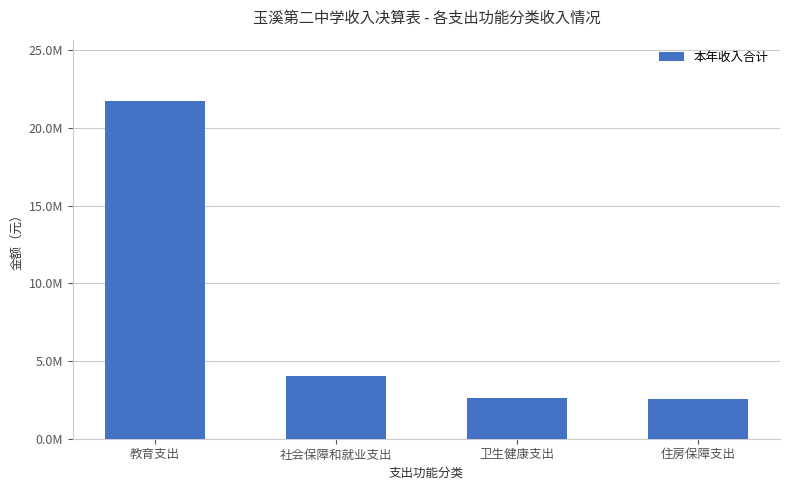

What is the label of the 3rd bar from the right?

社会保障和就业支出